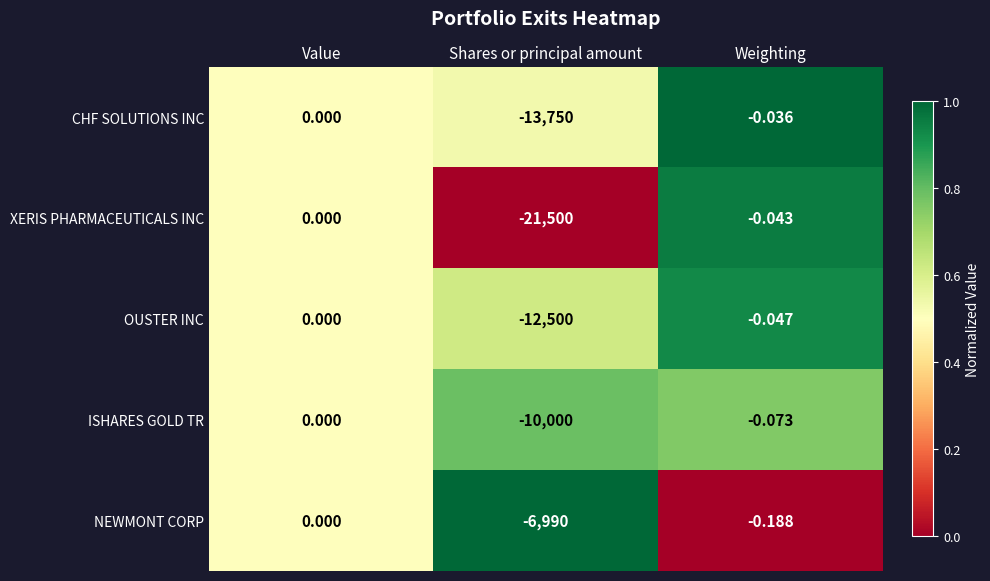

Which series has the largest total across all categories?

NEWMONT CORP